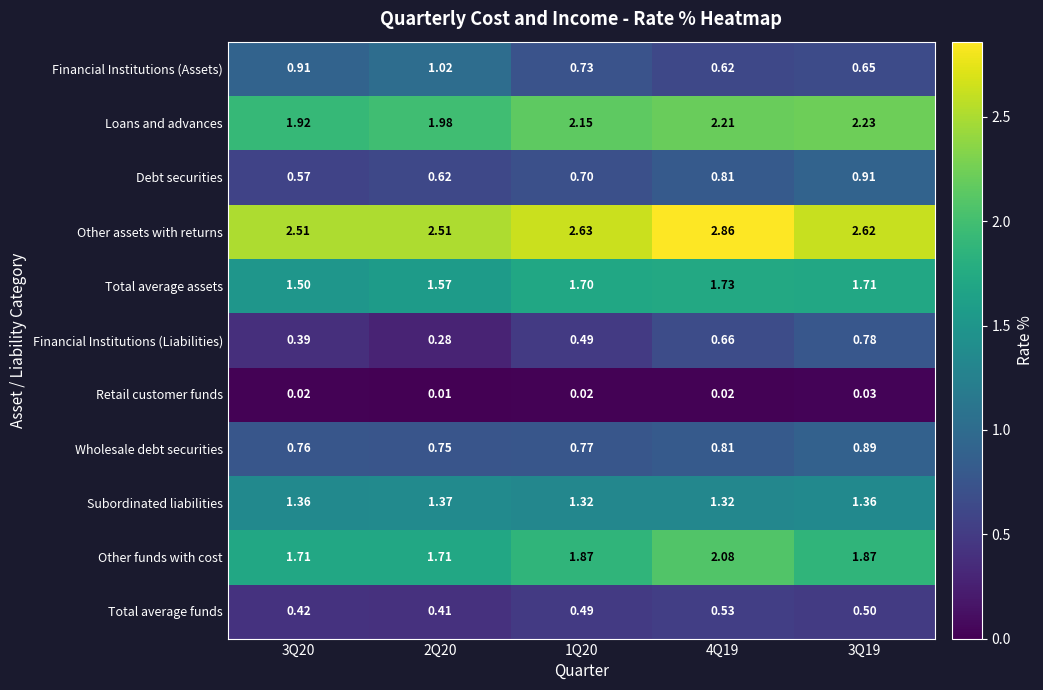

Rank the series at 3Q20 from highest to lowest value.

Other assets with returns, Loans and advances, Other funds with cost, Total average assets, Subordinated liabilities, Financial Institutions (Assets), Wholesale debt securities, Debt securities, Total average funds, Financial Institutions (Liabilities), Retail customer funds